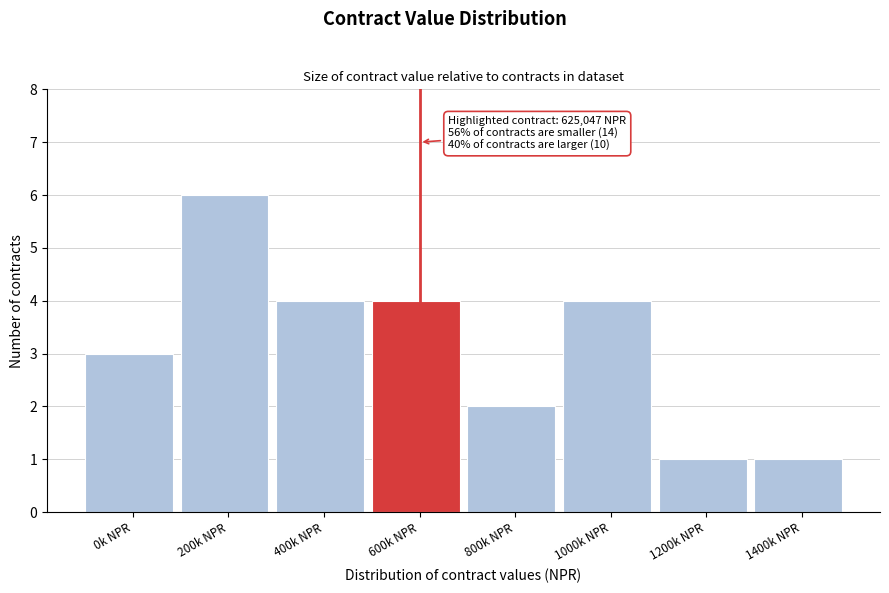

Reading left to right, list all the values displayed in this chart.

0k NPR=3	200k NPR=6	400k NPR=4	600k NPR=4	800k NPR=2	1000k NPR=4	1200k NPR=1	1400k NPR=1